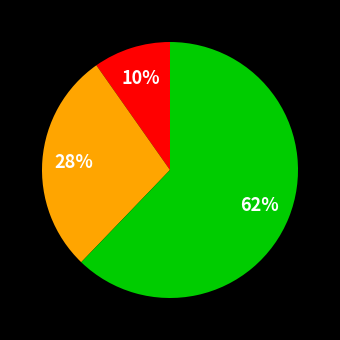

To the nearest percent, what is the average slice percentage?

33%